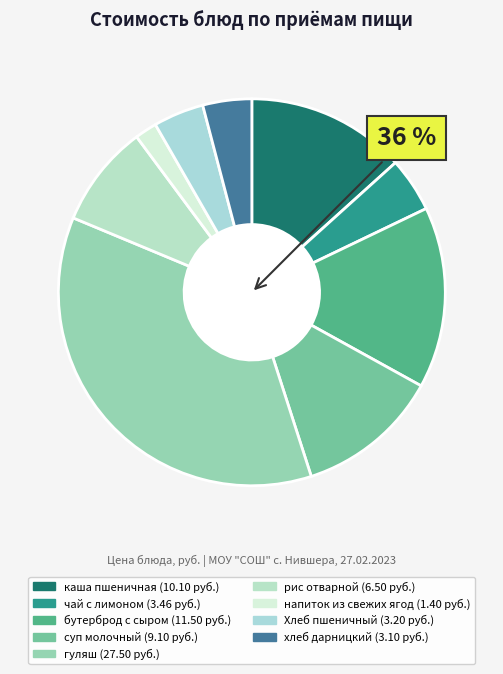

Rank the categories by value from highest to lowest.

гуляш, бутерброд с сыром, каша пшеничная, суп молочный, рис отварной, чай с лимоном, Хлеб пшеничный, хлеб дарницкий, напиток из свежих ягод